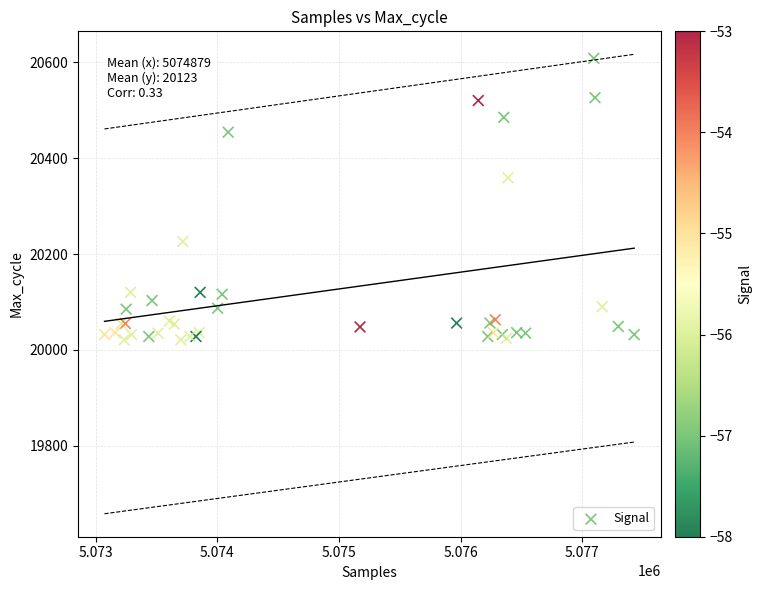

What Y value in the scatter plot is closest to 20314?

20359